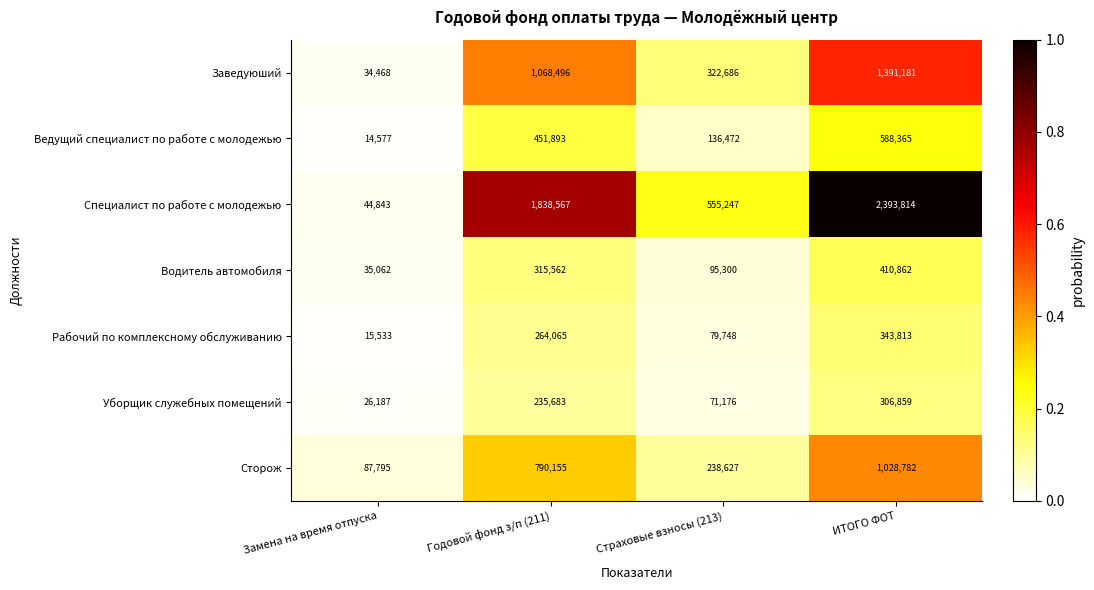

What is the maximum value shown in the chart?

2393814